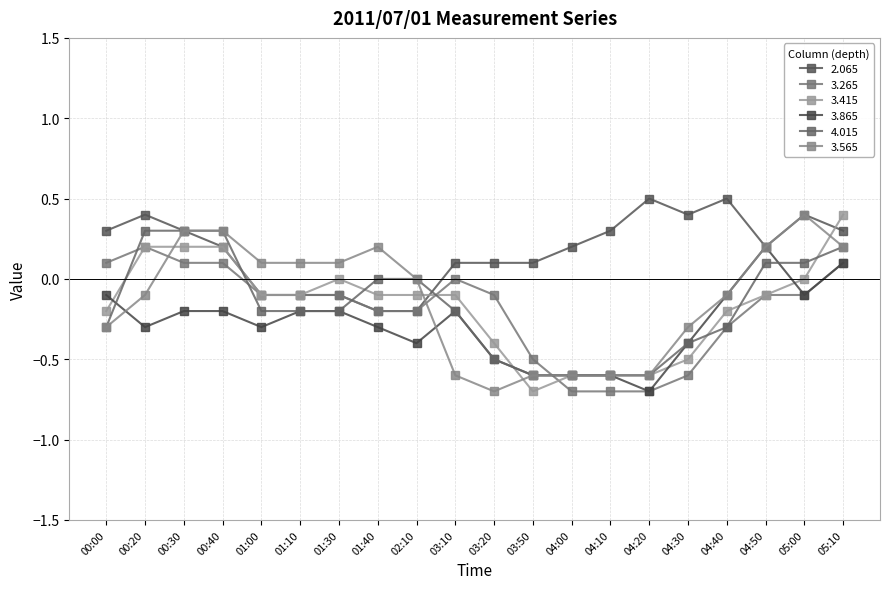

Rank the series by their maximum value, from highest to lowest.

2.065, 3.415, 3.565, 4.015, 3.265, 3.865